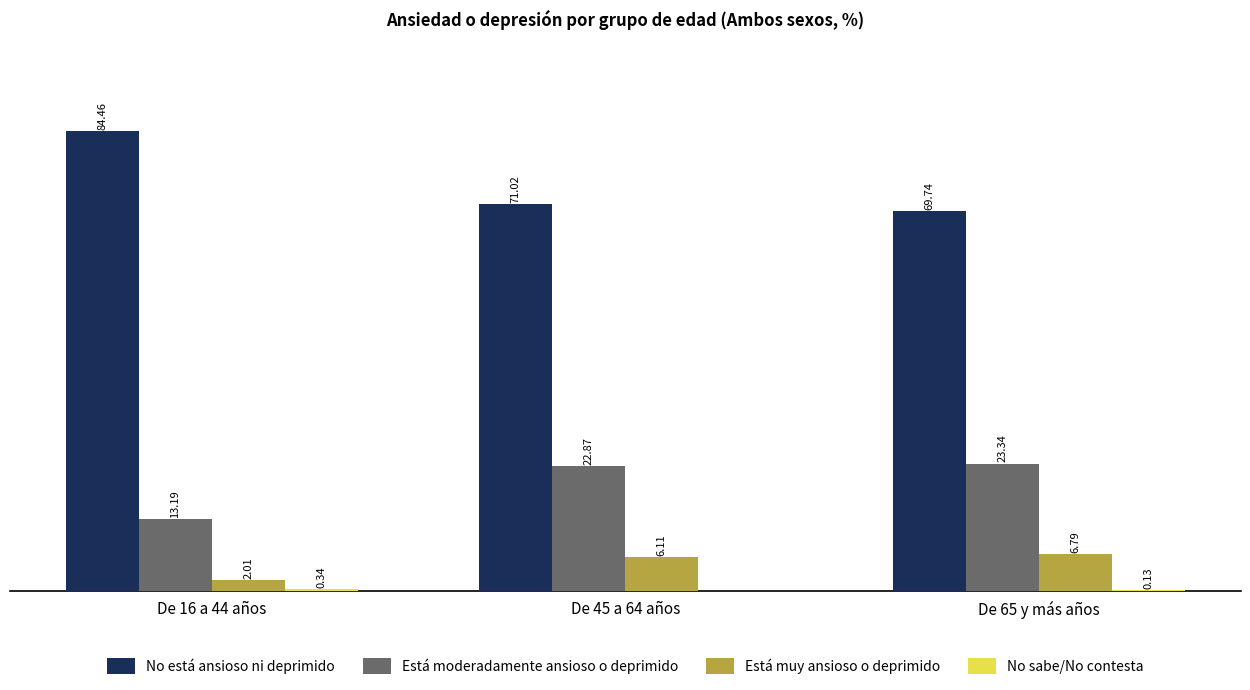

Which series changed the most between De 45 a 64 años and De 65 y más años?

No está ansioso ni deprimido